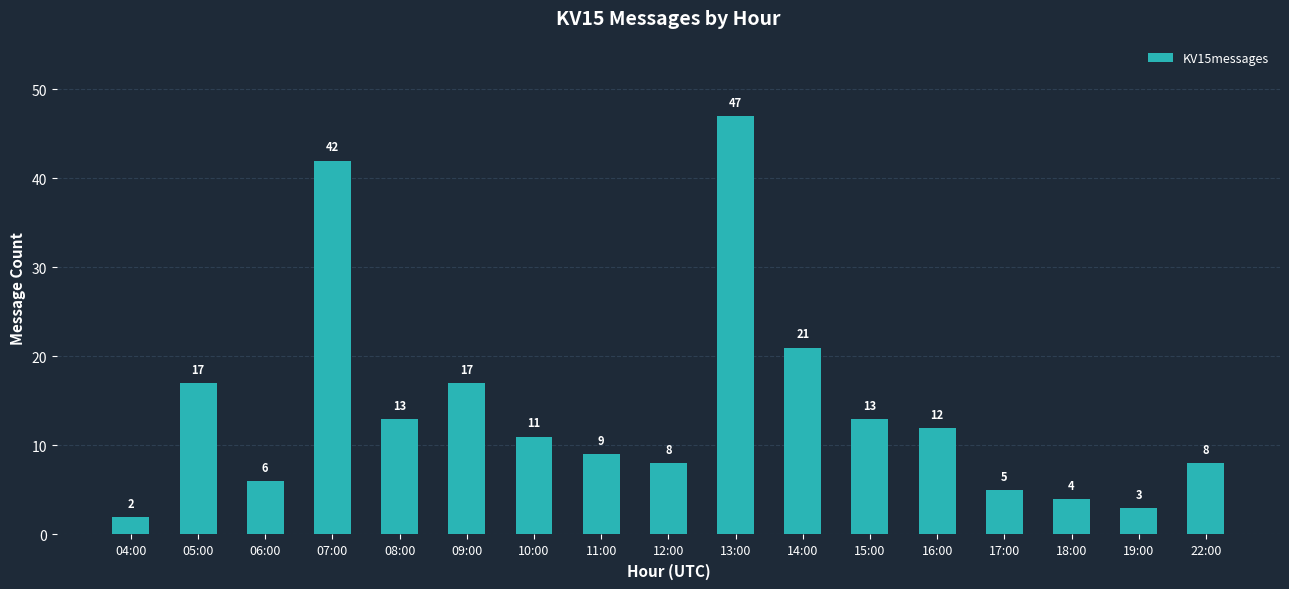

What is the sum of all values?

238